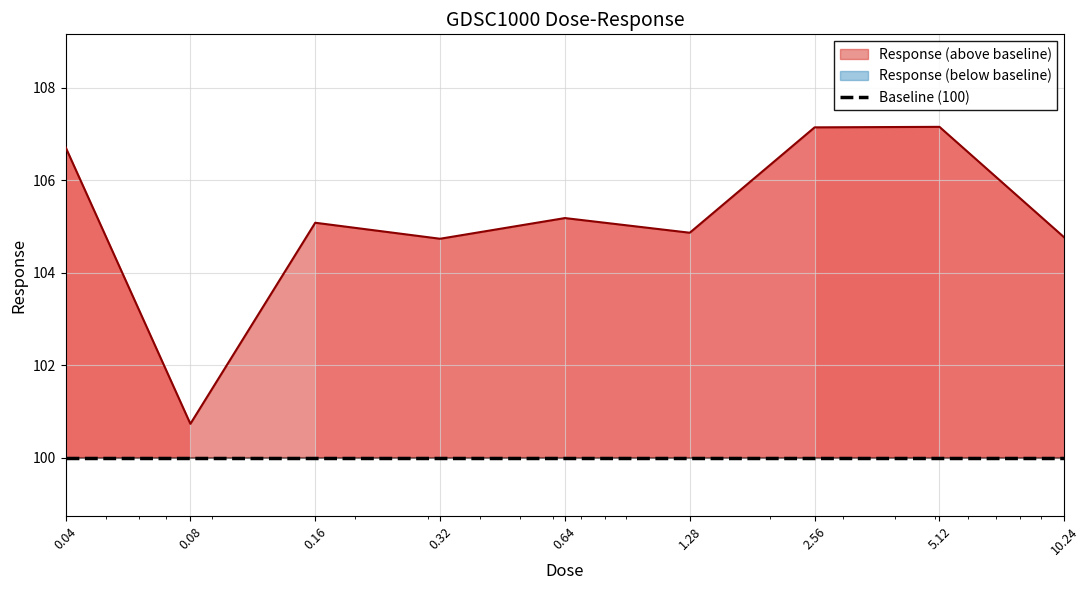

Reading left to right, transcribe all the data shown in this chart.

0.04=106.7	0.08=100.7	0.16=105.1	0.32=104.7	0.64=105.2	1.28=104.9	2.56=107.1	5.12=107.2	10.24=104.8